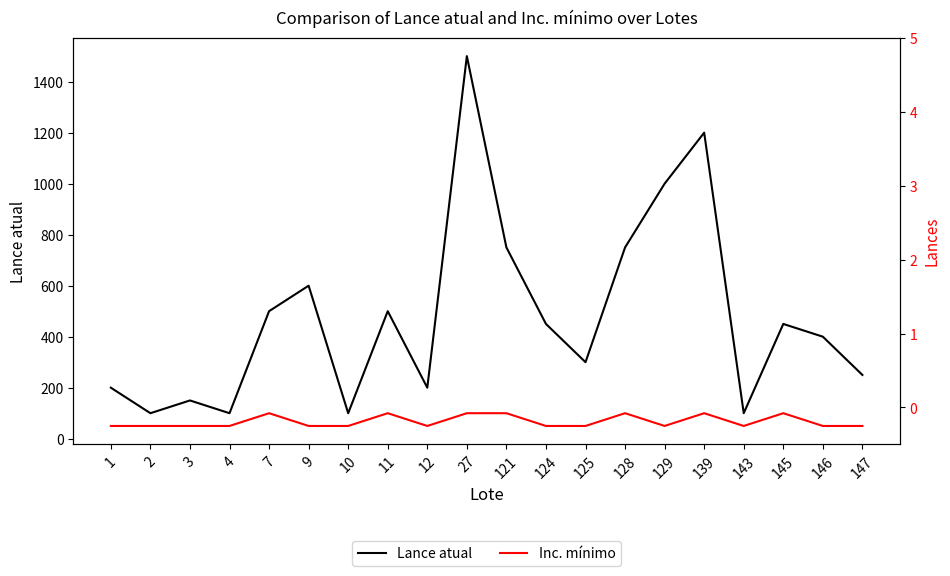

True or false: Inc. mínimo and Lance atual cross at least once.

False